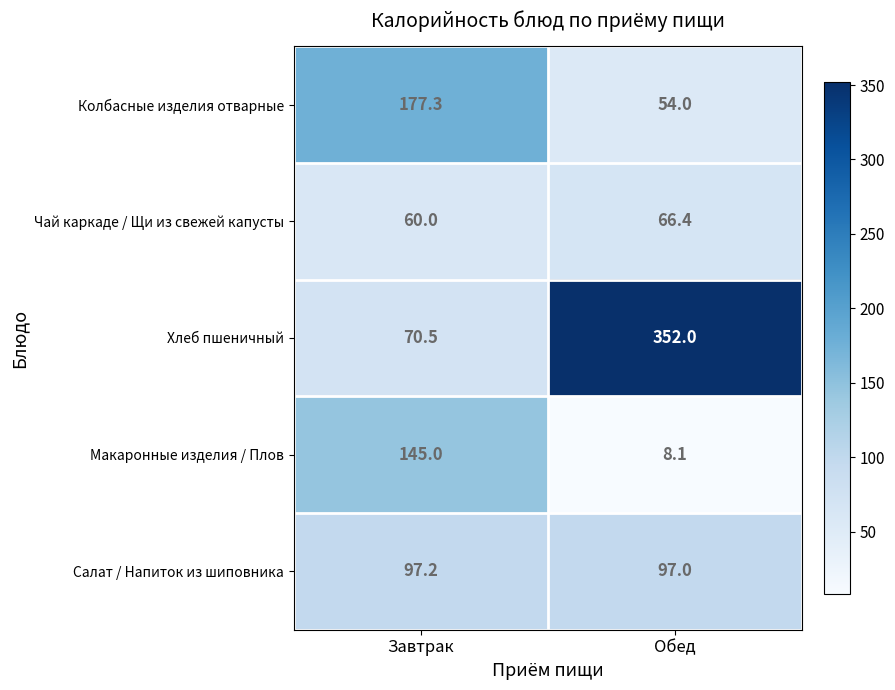

What is the sum of all Хлеб пшеничный values?

422.5